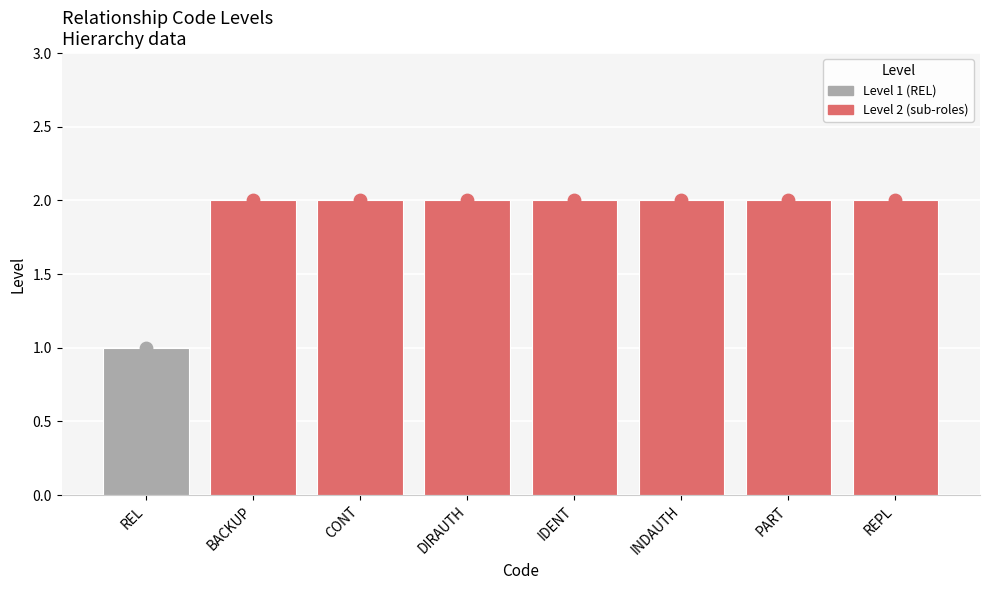

What is the ratio of the value at REL to the value at BACKUP?

0.5